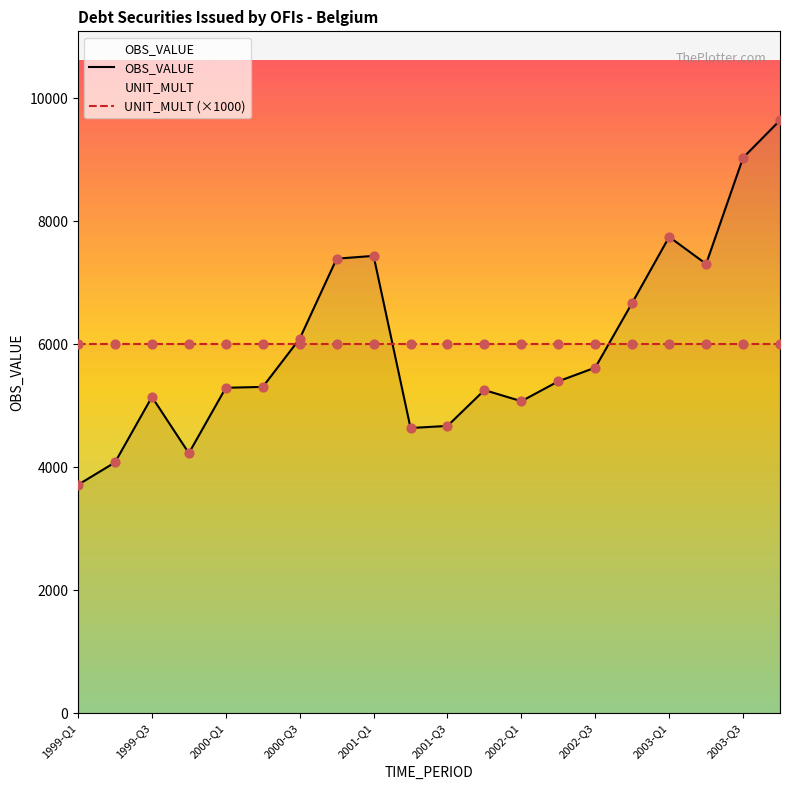

Which series has the largest Y range (max minus min)?

OBS_VALUE